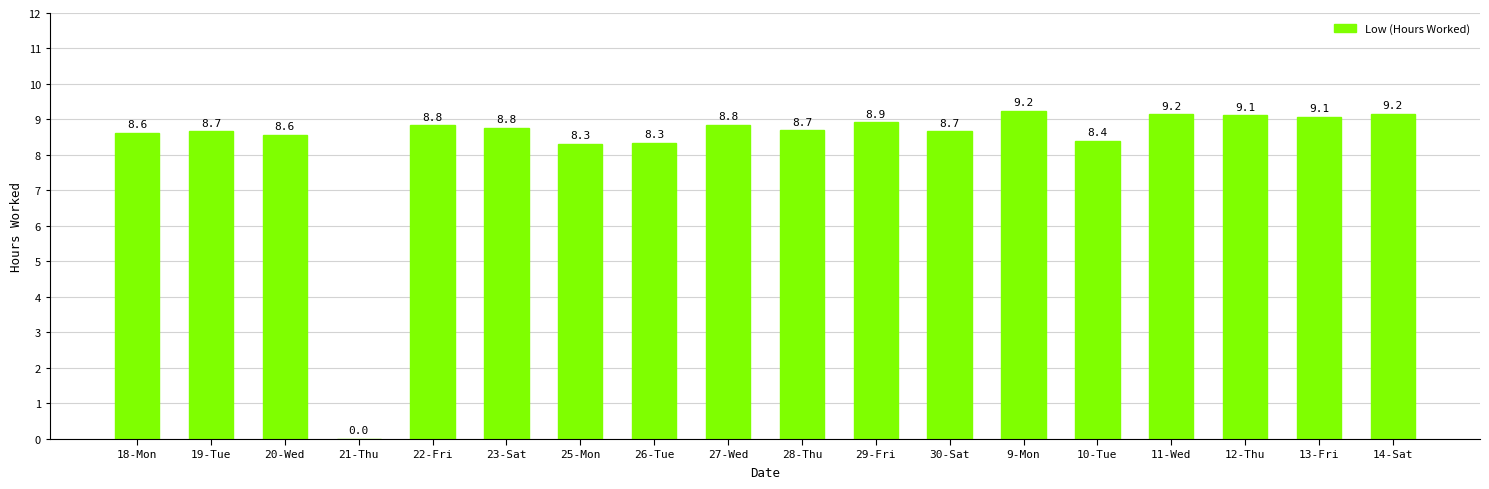

What is the maximum value shown in the chart?

9.2